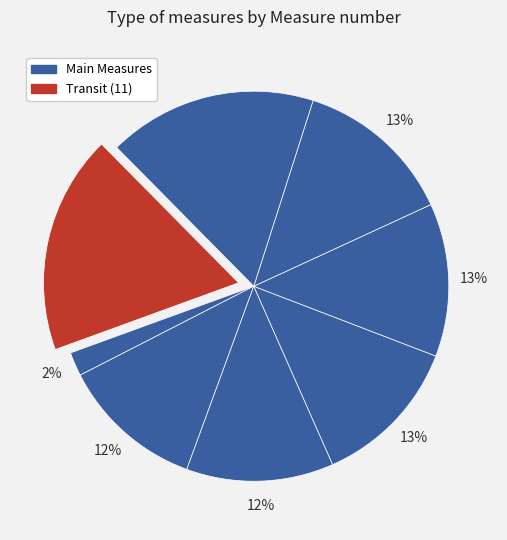

How many segments does this pie chart have?

8